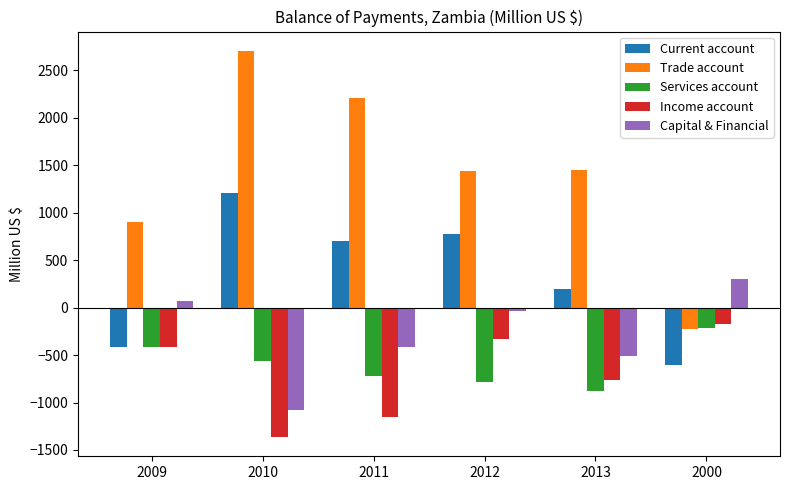

Which series has the largest total across all categories?

Trade account